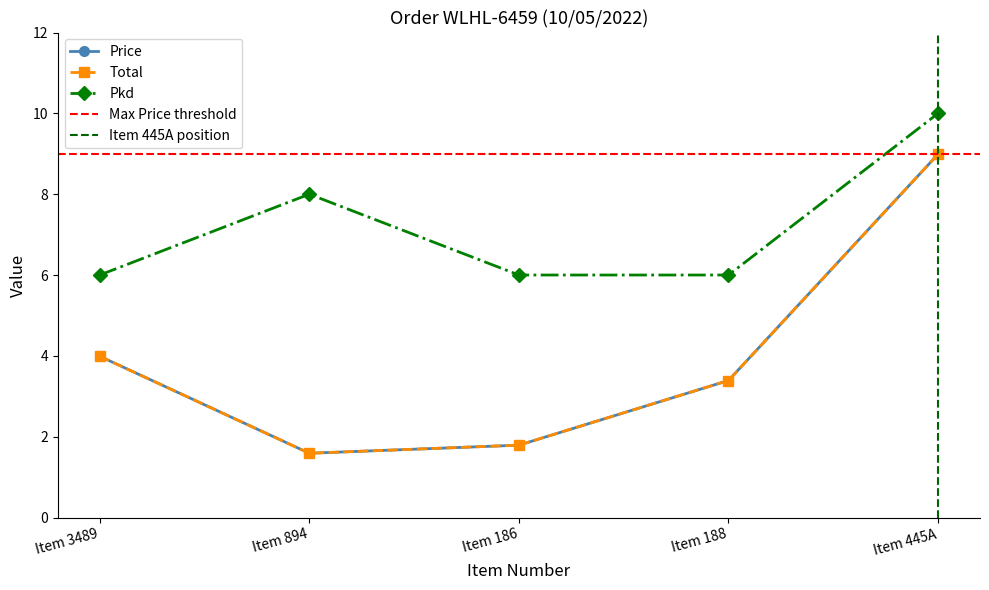

Reading left to right, list all the values displayed in this chart.

Price: Item 3489=4.0	Item 894=1.6	Item 186=1.8	Item 188=3.4	Item 445A=9.0
Total: Item 3489=4.0	Item 894=1.6	Item 186=1.8	Item 188=3.4	Item 445A=9.0
Pkd: Item 3489=6.0	Item 894=8.0	Item 186=6.0	Item 188=6.0	Item 445A=10.0